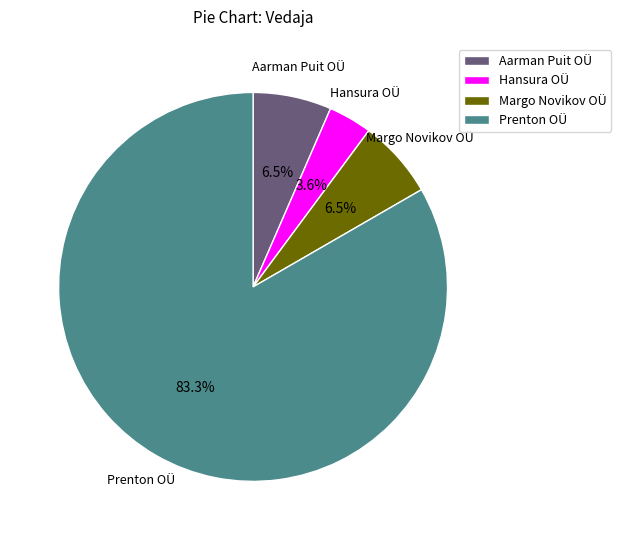

Is there any slice that represents more than half of the pie?

Yes